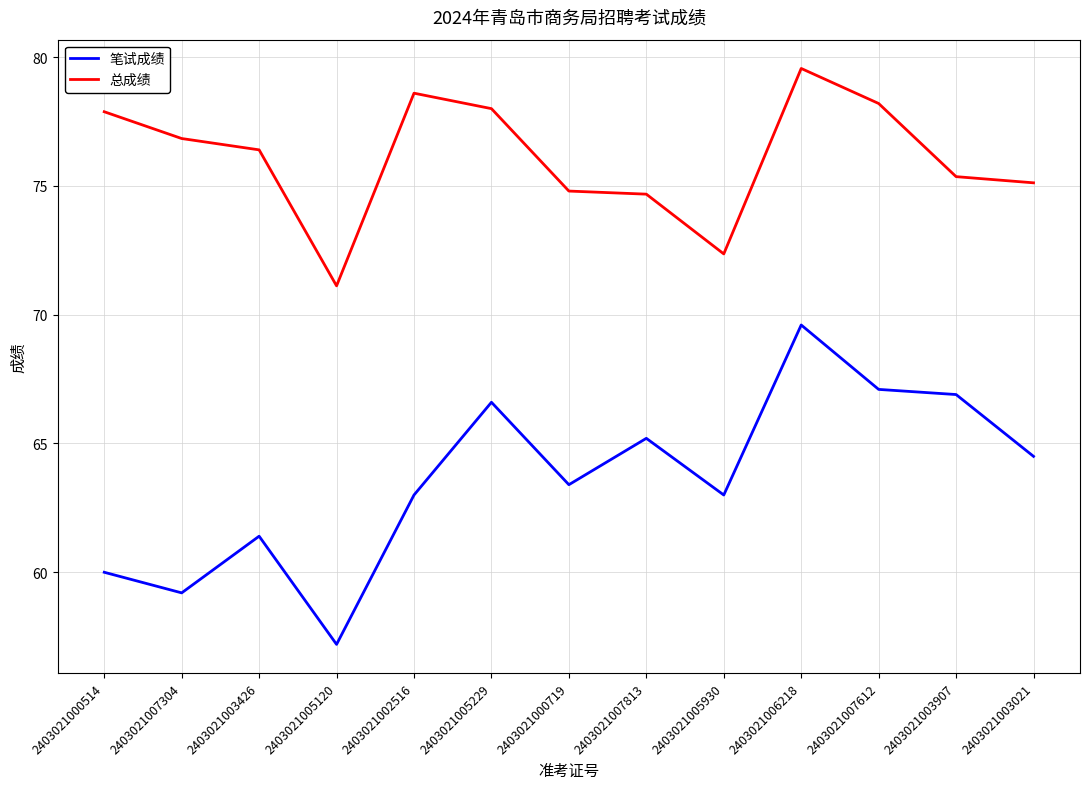

Is this an area chart (filled region under the line)?

No